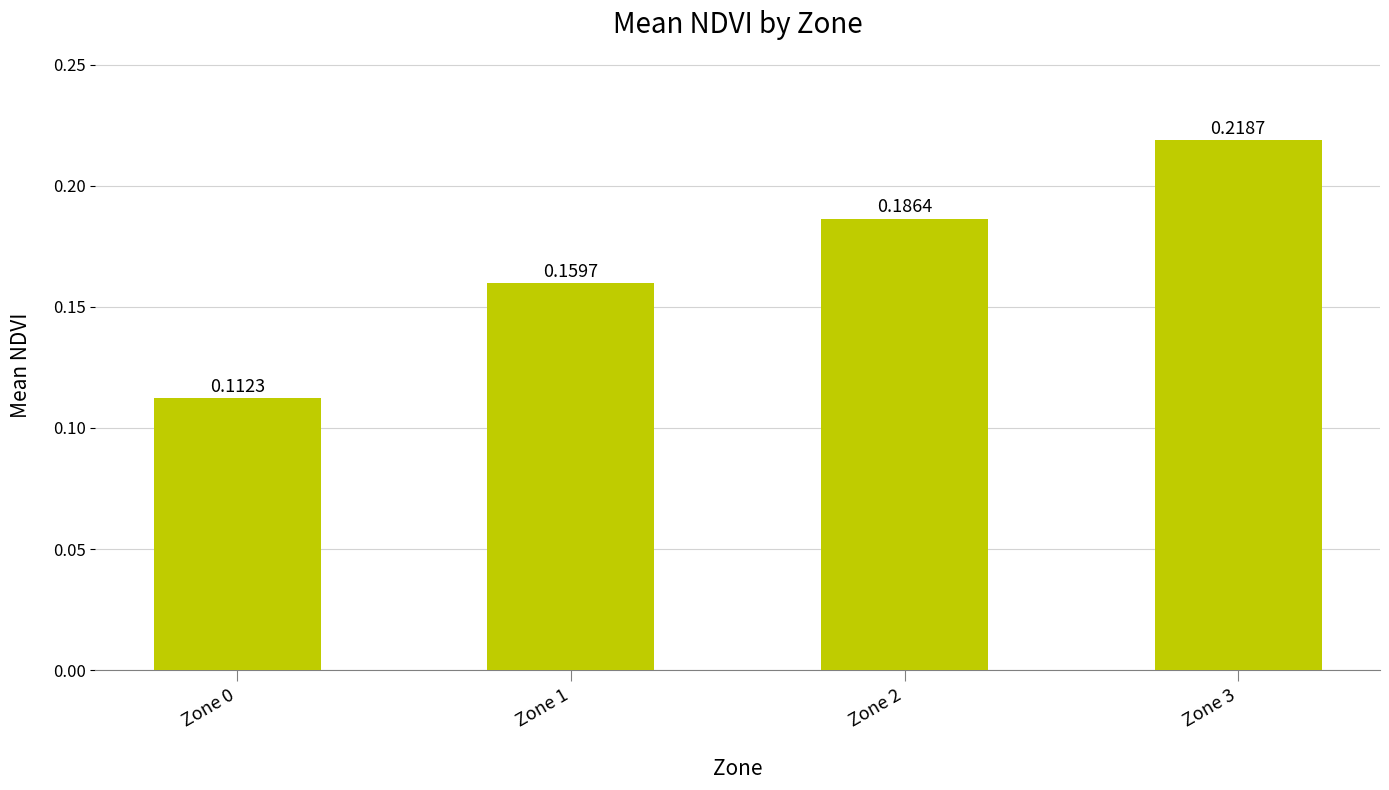

What is the sum of the values at Zone 1 and Zone 3?

0.4